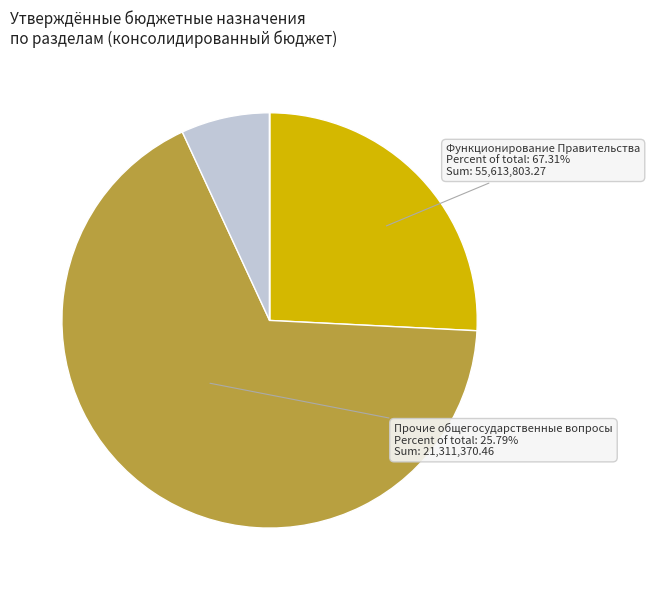

True or false: Судебная система accounts for 0% of the total.

True